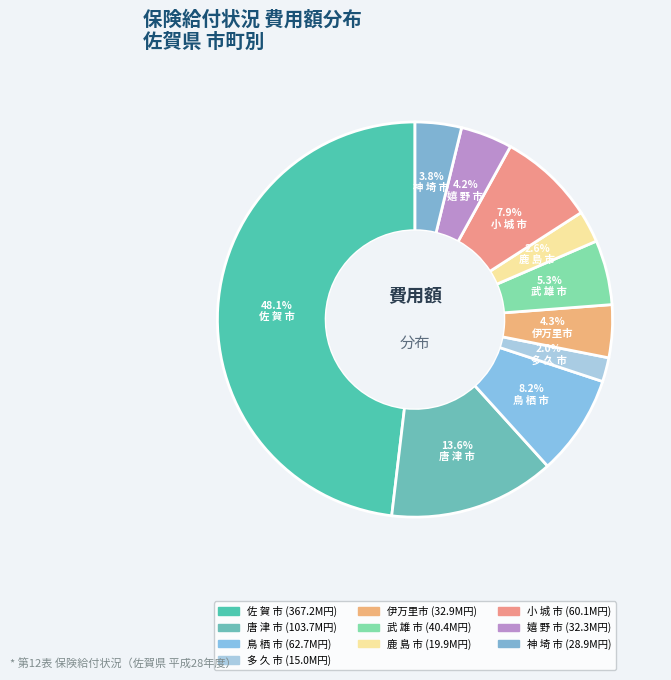

How many slices are in this pie chart?

10